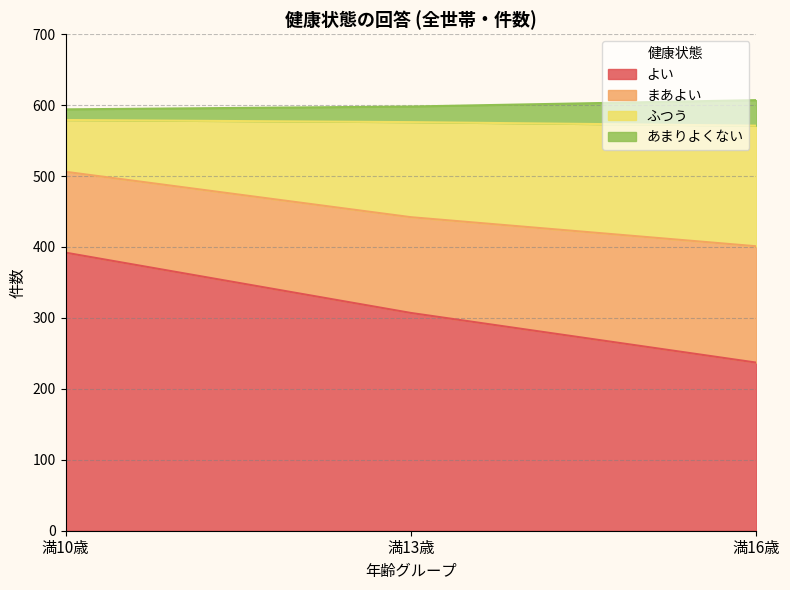

Does the chart have visible grid lines?

Yes